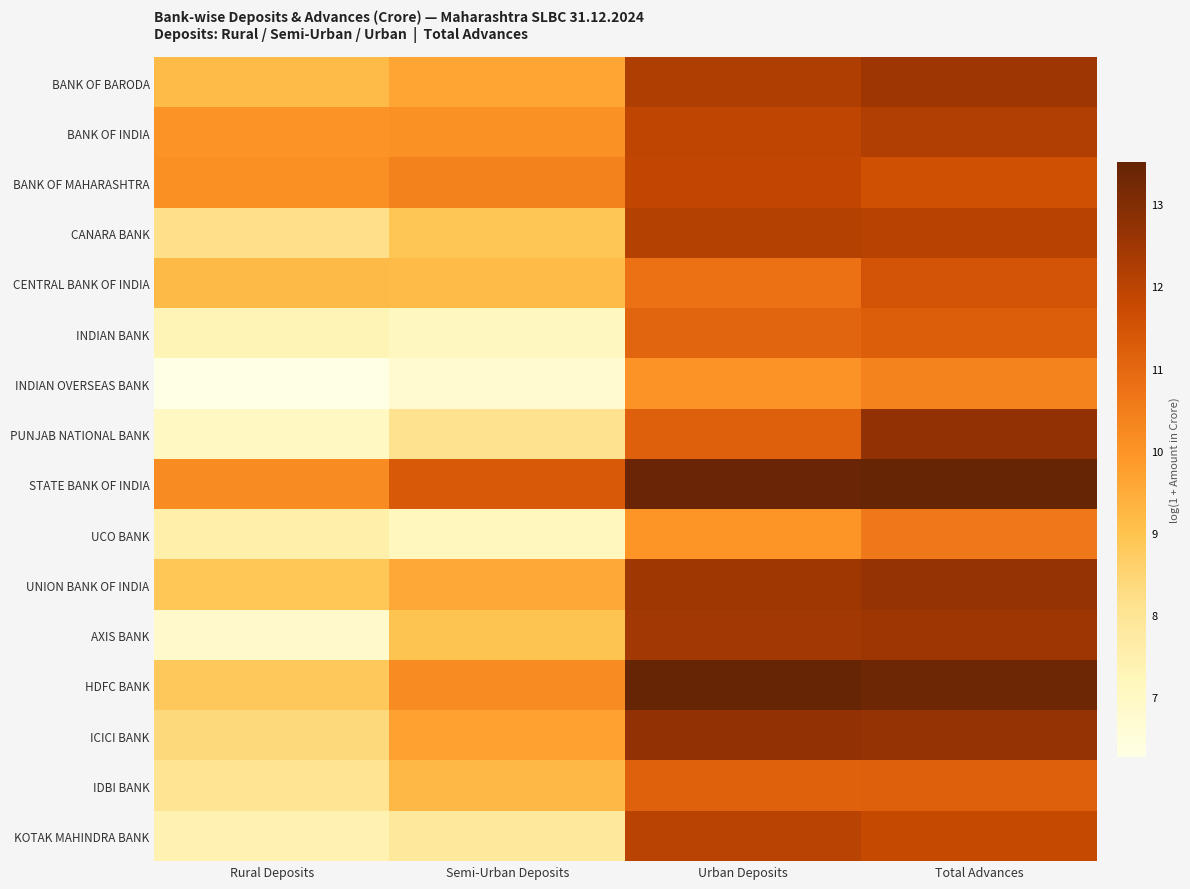

How many distinct data groups are displayed?

16